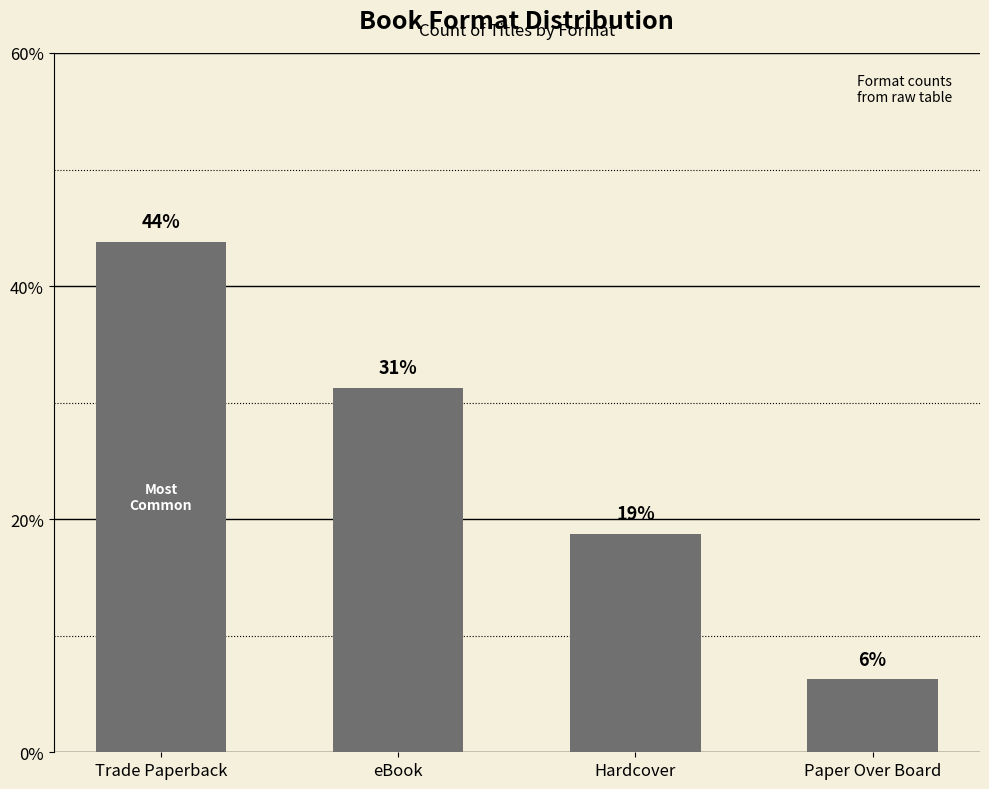

Does the chart contain any negative values?

No